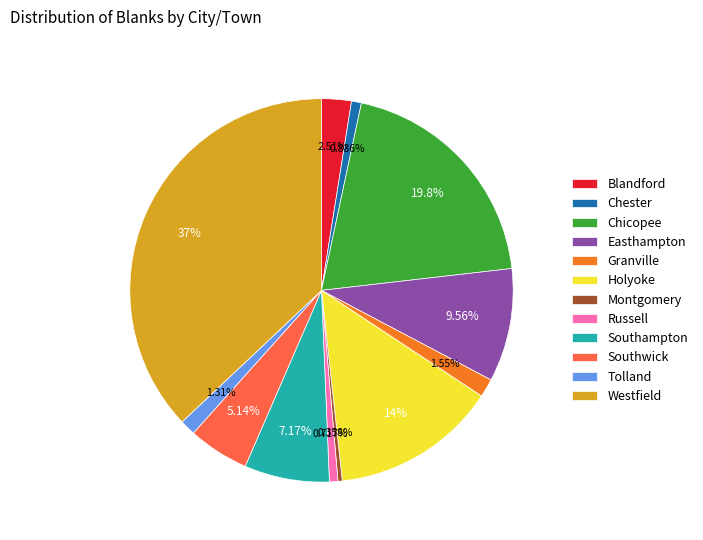

Between Easthampton and Westfield, which is larger?

Westfield